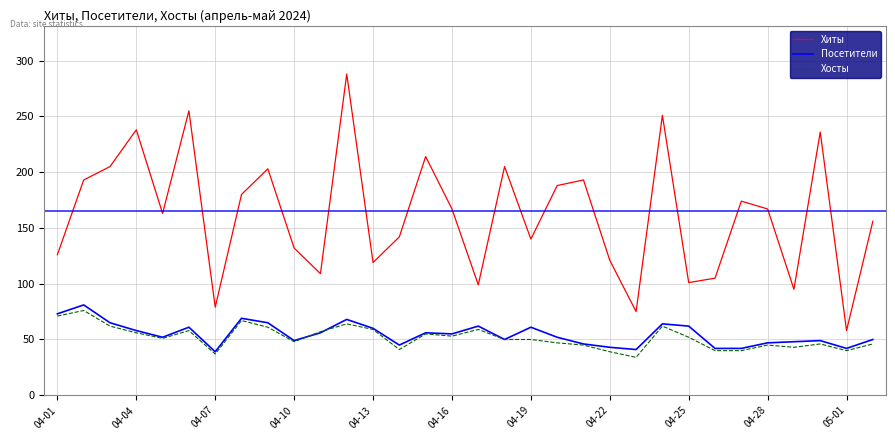

What is the highest value of the Хиты series?

288